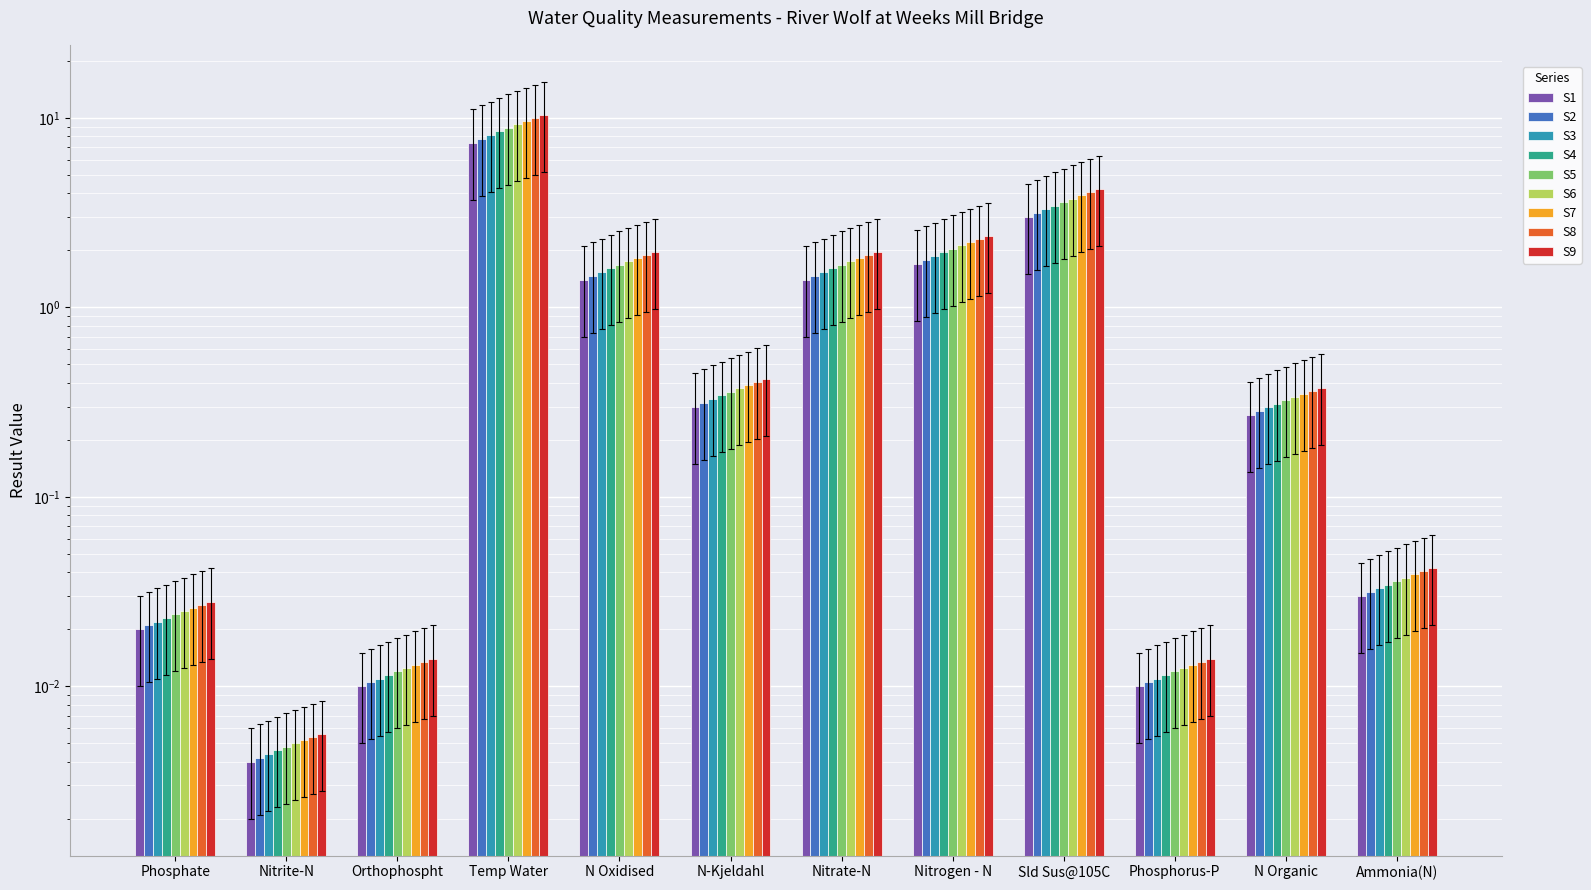

Which label corresponds to the smallest value in the chart?

Nitrite-N